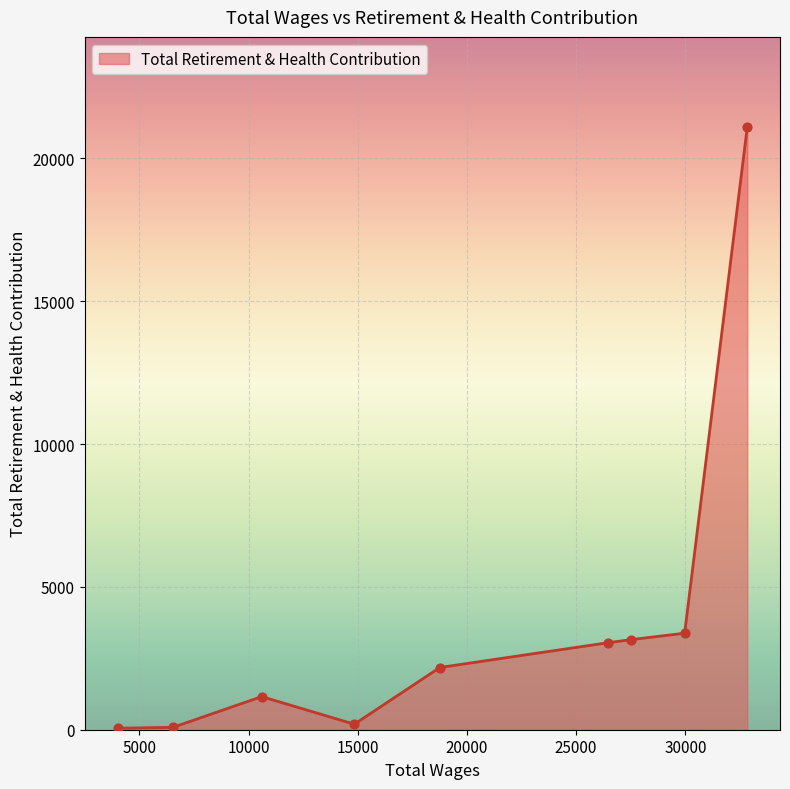

What is the difference between the maximum and minimum values?

21038